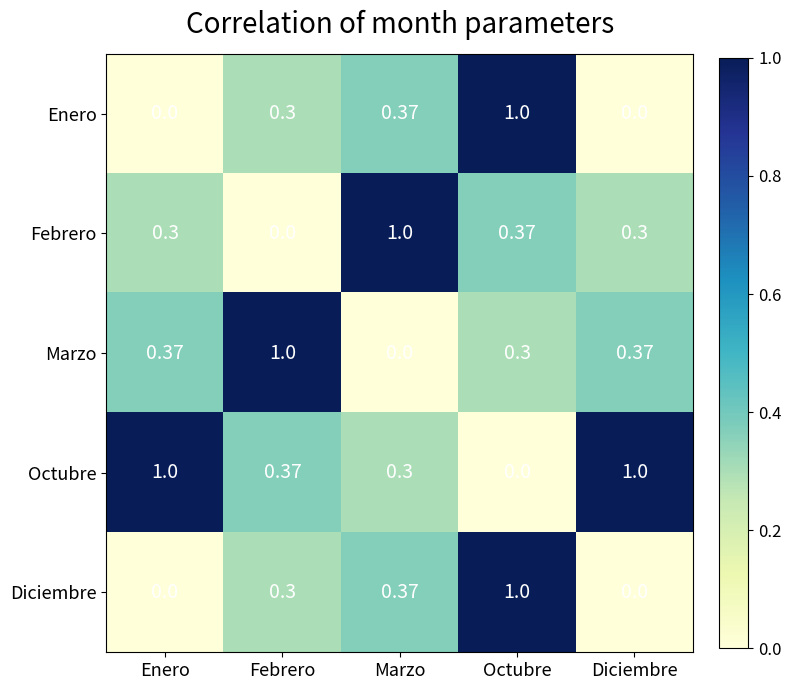

How many data points does each series have?

5